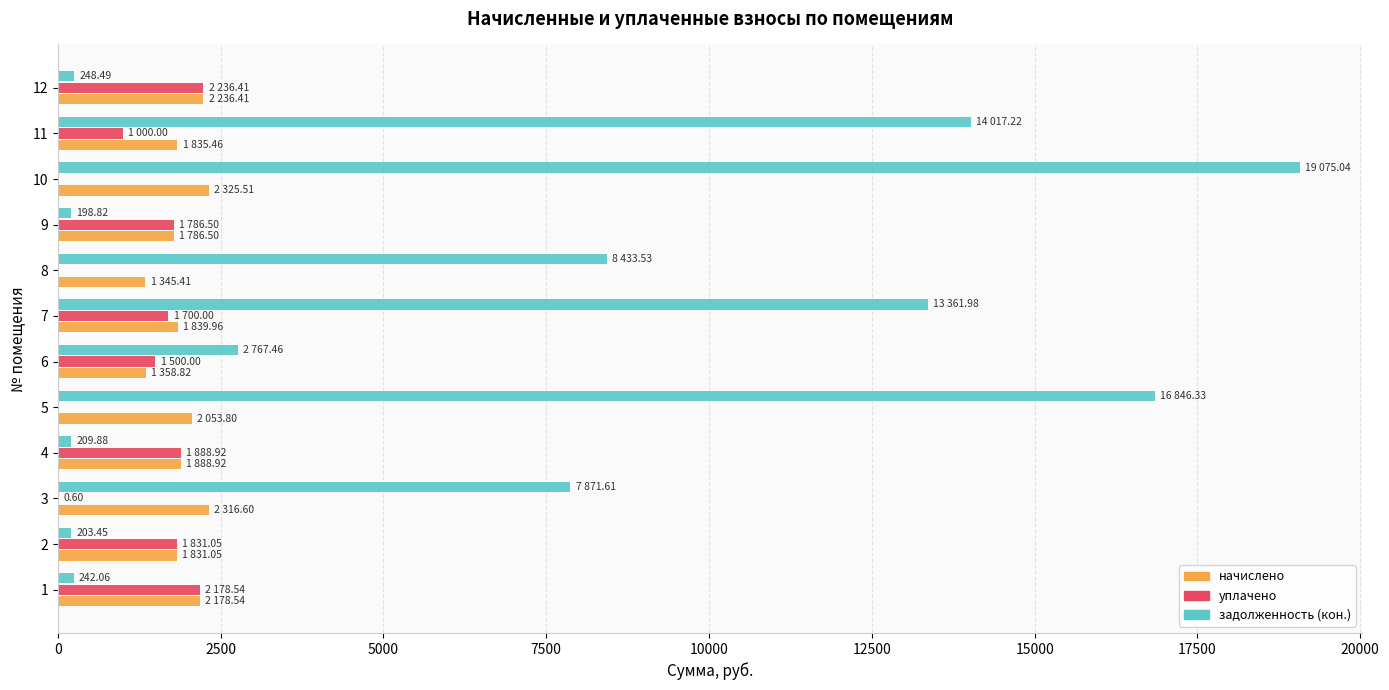

Is the value of начислено at 1 greater than the value of задолженность (кон.) at 2?

Yes